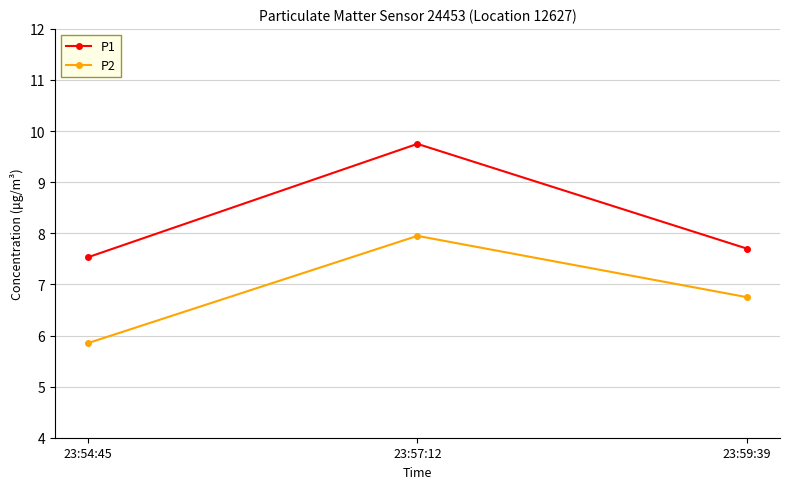

Which series has the largest range (max minus min)?

P1